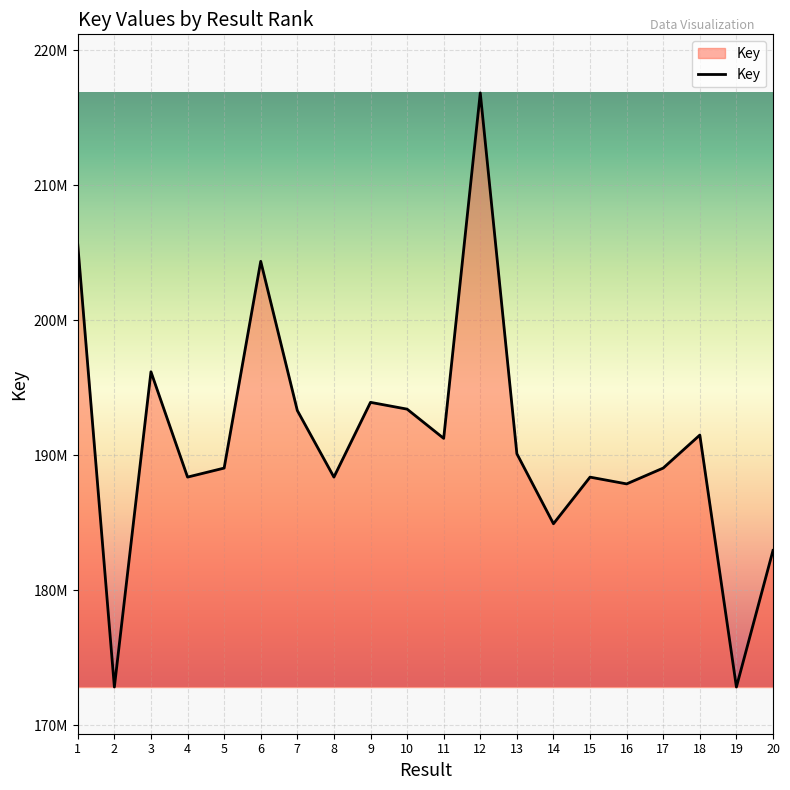

What is the difference between the second highest and second lowest values?

32747201